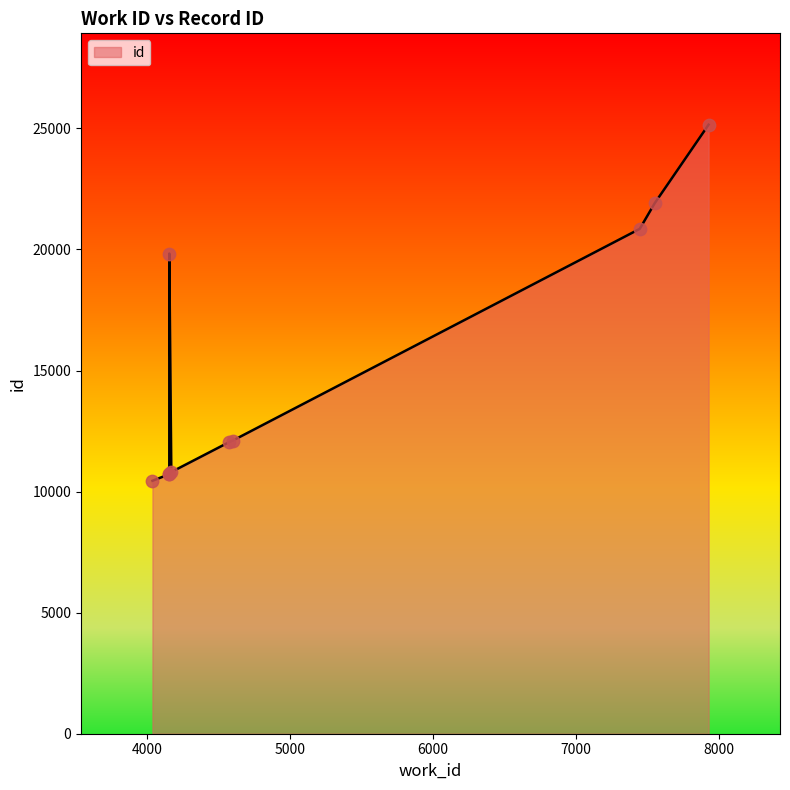

Between 4153 and 4153, which is larger?

4153